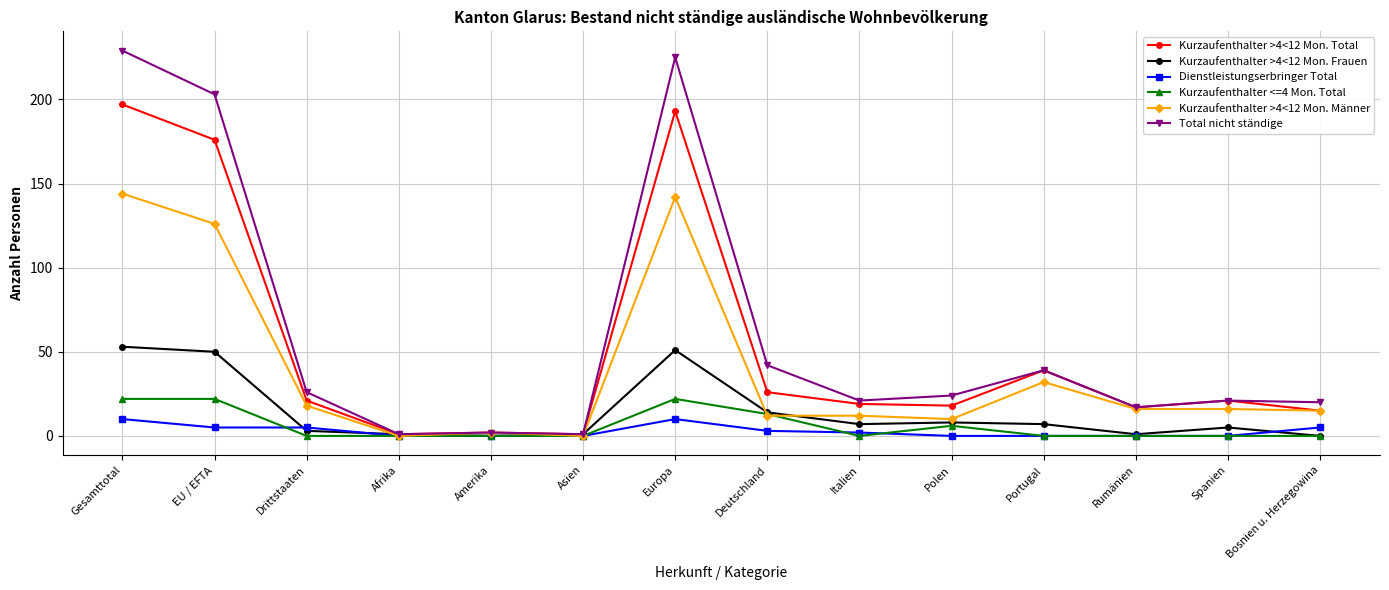

At how many categories does at least one series exceed 46?

3